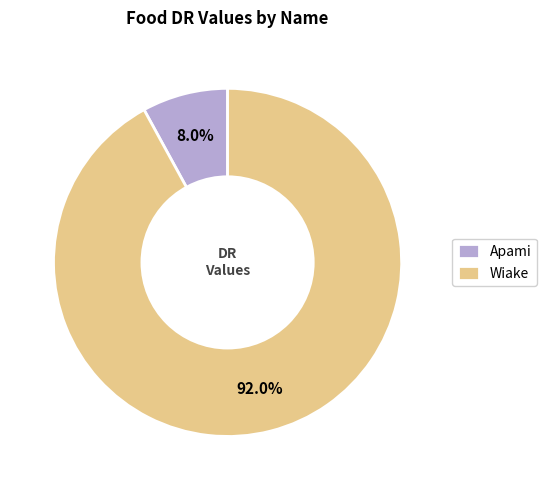

Is there a majority slice in this chart?

Yes